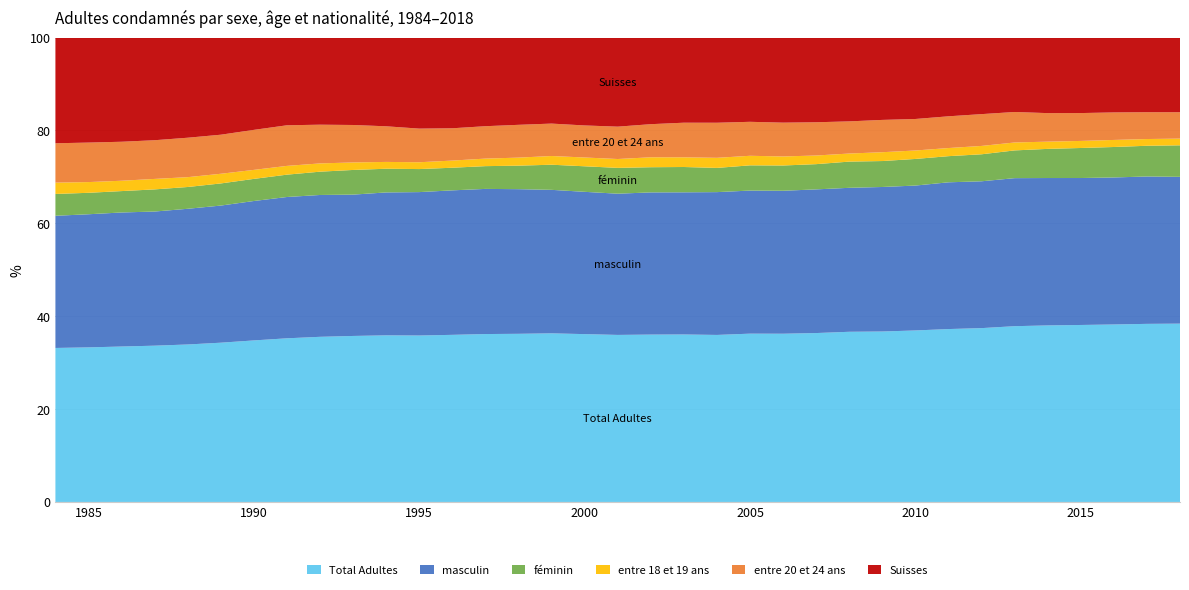

Reading left to right, extract all data points from this chart.

Total Adultes: 1984=43421	1985=44155	1986=46753	1987=48979	1988=48377	1989=52768	1990=52779	1991=57411	1992=60098	1993=66504	1994=64772	1995=58872	1996=58335	1997=59828	1998=63428	1999=64579	2000=68157	2001=70446	2002=71468	2003=75692	2004=82126	2005=79401	2006=84737	2007=80471	2008=87646	2009=89998	2010=93512	2011=90670	2012=98638	2013=100863	2014=102823	2015=102365	2016=101825	2017=98445	2018=97807
masculin: 1984=37266	1985=38027	1986=40319	1987=42039	1988=41683	1989=45434	1990=45553	1991=49573	1992=51618	1993=56622	1994=55559	1995=50724	1996=50436	1997=51717	1998=54558	1999=54957	2000=57784	2001=59557	2002=60719	2003=64254	2004=70222	2005=67497	2006=72011	2007=68447	2008=74153	2009=76299	2010=79001	2011=76957	2012=83317	2013=84943	2014=85847	2015=84995	2016=84348	2017=81466	2018=80515
féminin: 1984=6155	1985=6128	1986=6434	1987=6940	1988=6694	1989=7334	1990=7226	1991=7838	1992=8480	1993=9882	1994=9213	1995=8148	1996=7899	1997=8111	1998=8870	1999=9622	2000=10373	2001=10889	2002=10749	2003=11438	2004=11904	2005=11904	2006=12726	2007=12024	2008=13493	2009=13699	2010=14511	2011=13713	2012=15321	2013=15920	2014=16976	2015=17370	2016=17477	2017=16979	2018=17292
entre 18 et 19 ans: 1984=3193	1985=3062	1986=3112	1987=3284	1988=3023	1989=3203	1990=2939	1991=3075	1992=3006	1993=3006	1994=2649	1995=2411	1996=2495	1997=2687	1998=3031	1999=3335	2000=3569	2001=3737	2002=4239	2003=4373	2004=4964	2005=4507	2006=4551	2007=4115	2008=4158	2009=4662	2010=4607	2011=4259	2012=4739	2013=4549	2014=4209	2015=4082	2016=4043	2017=3725	2018=3679
entre 20 et 24 ans: 1984=11097	1985=11283	1986=11729	1987=12127	1988=12112	1989=12942	1990=13076	1991=14245	1992=14094	1993=15006	1994=13849	1995=11897	1996=11277	1997=11544	1998=12371	1999=12417	2000=13014	2001=13650	2002=14140	2003=15649	2004=17247	2005=16030	2006=17033	2007=15837	2008=16567	2009=17054	2010=17178	2011=16642	2012=18047	2013=17499	2014=16618	2015=16119	2016=15790	2017=14827	2018=14473
Suisses: 1984=29813	1985=30007	1986=31347	1987=32182	1988=30778	1989=32198	1990=30169	1991=30784	1992=31718	1993=35037	1994=34507	1995=32216	1996=31675	1997=31593	1998=32928	1999=32959	2000=35703	2001=37583	2002=36999	2003=38492	2004=41897	2005=39760	2006=42871	2007=40371	2008=43183	2009=43494	2010=44415	2011=41309	2012=43462	2013=42724	2014=44027	2015=43686	2016=42969	2017=41278	2018=40968